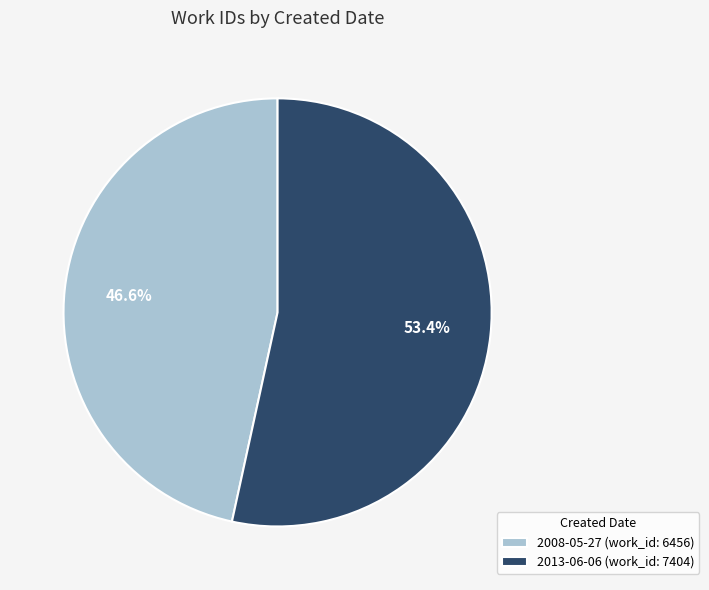

To the nearest percent, what is the average slice percentage?

50%